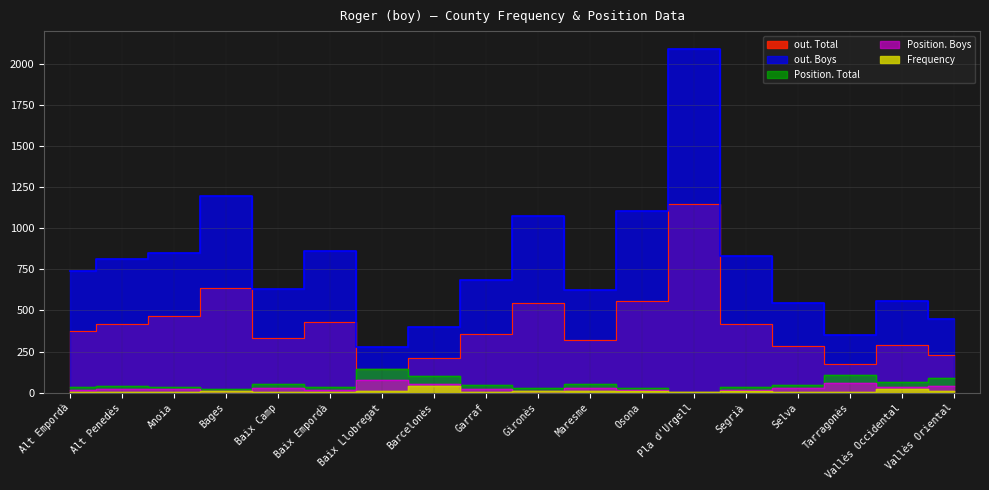

Which category has the highest value in the out. Total series?

Pla d'Urgell